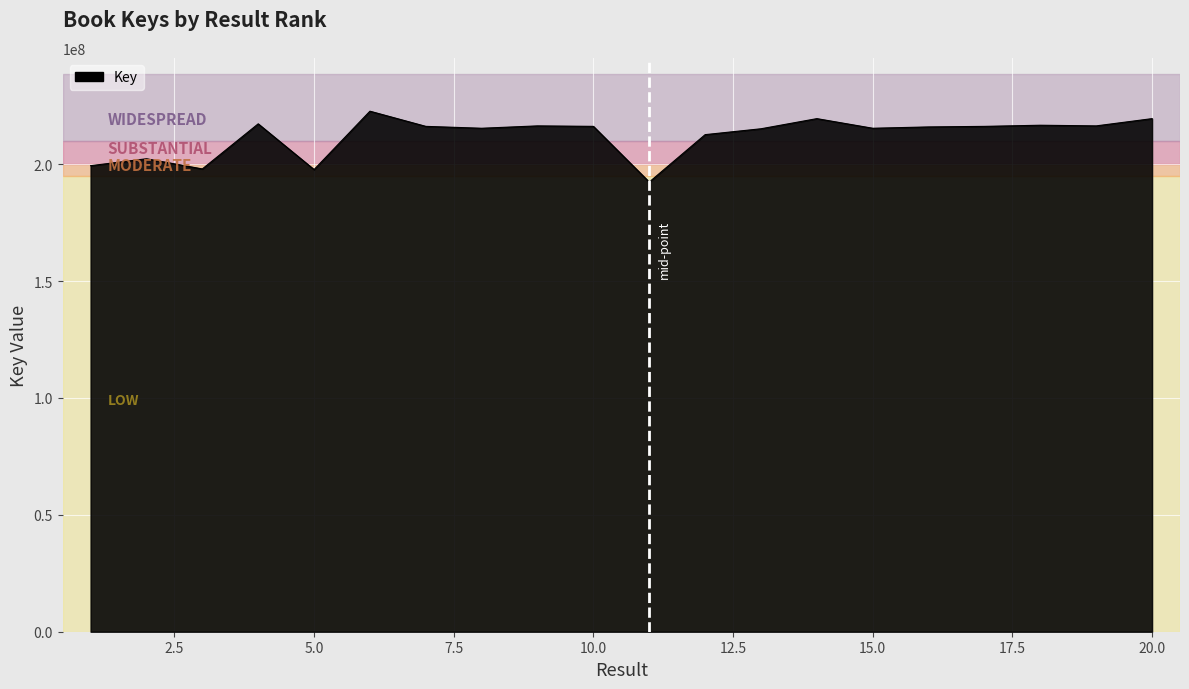

What is the smallest value displayed?

192368888